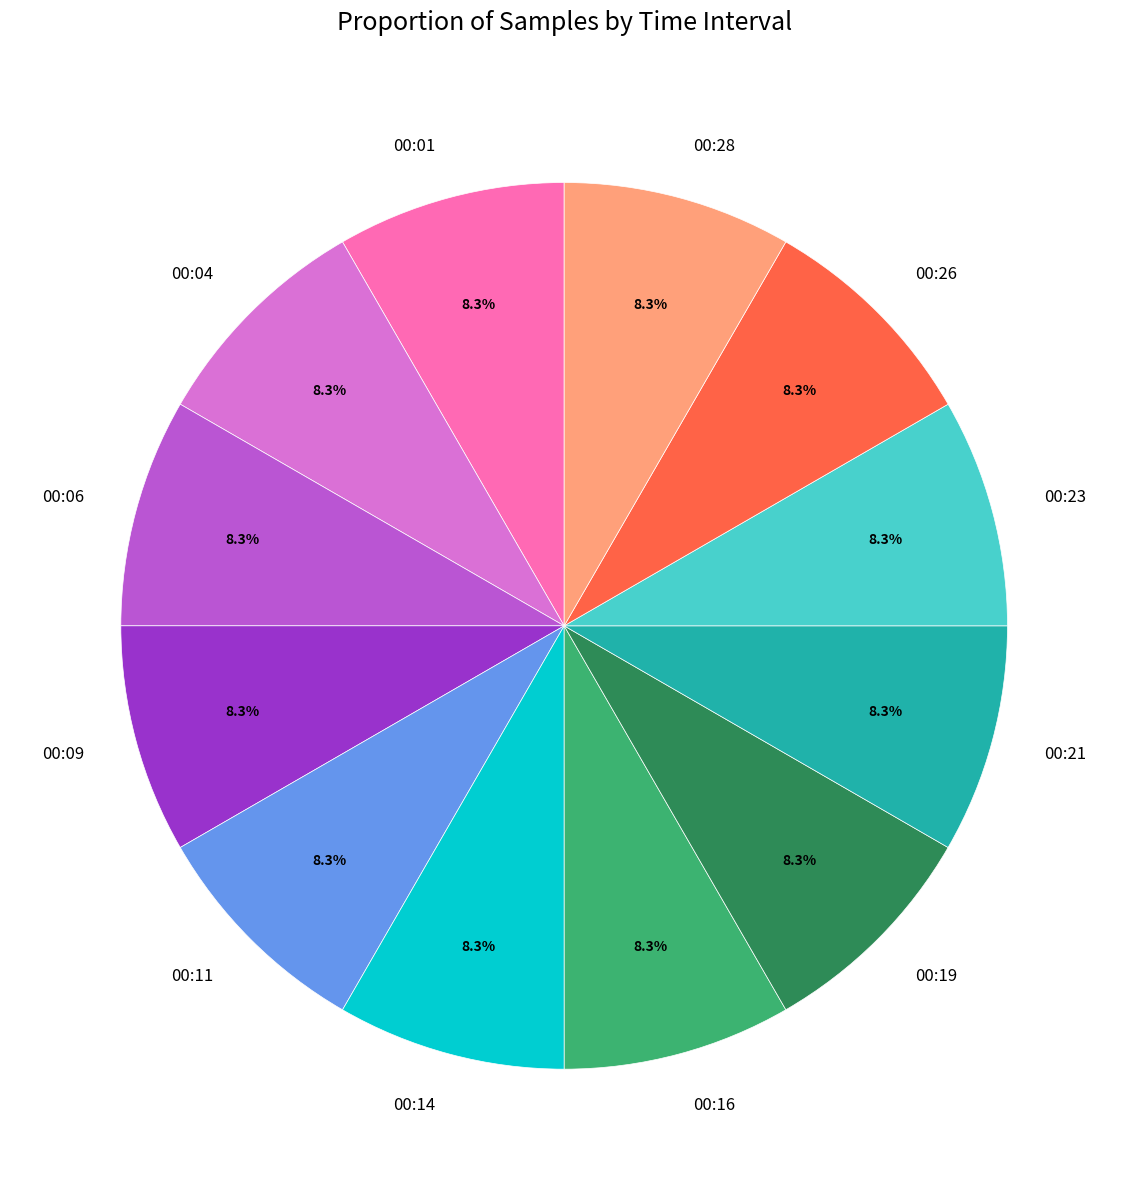

What is the ratio of the value at 00:28 to the value at 00:23?

1.0